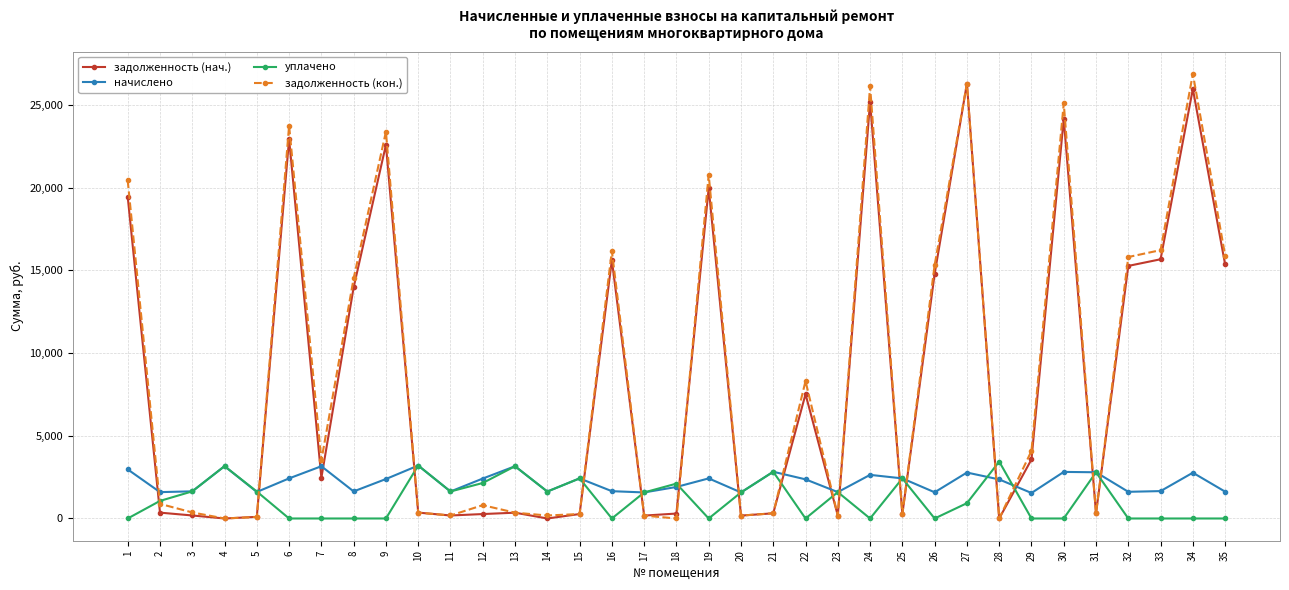

True or false: уплачено has a value of 1638.8 at 3.

True